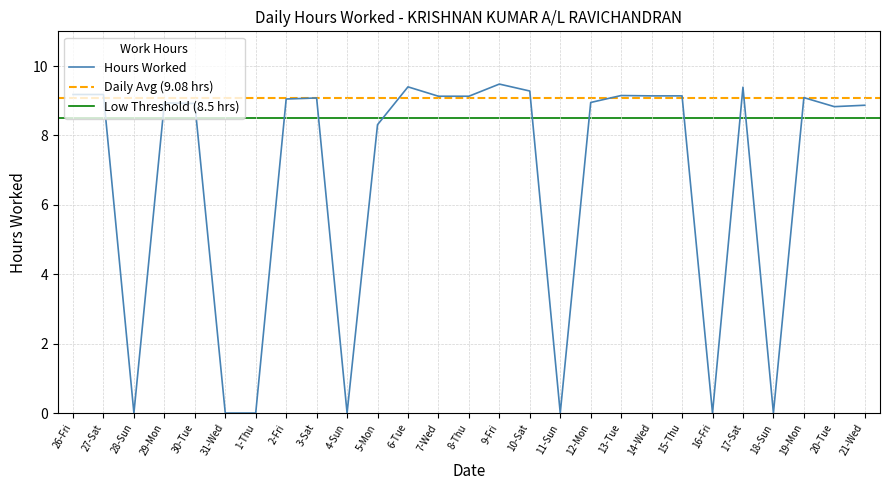

Does the chart have visible grid lines?

Yes